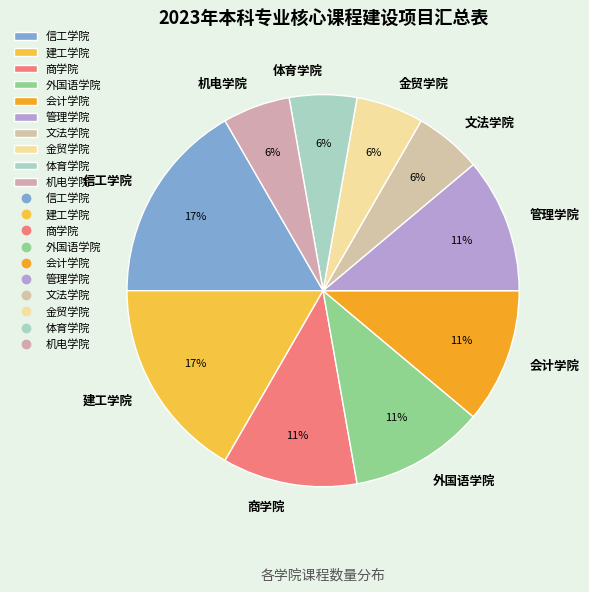

Which has a higher value, 机电学院 or 会计学院?

会计学院